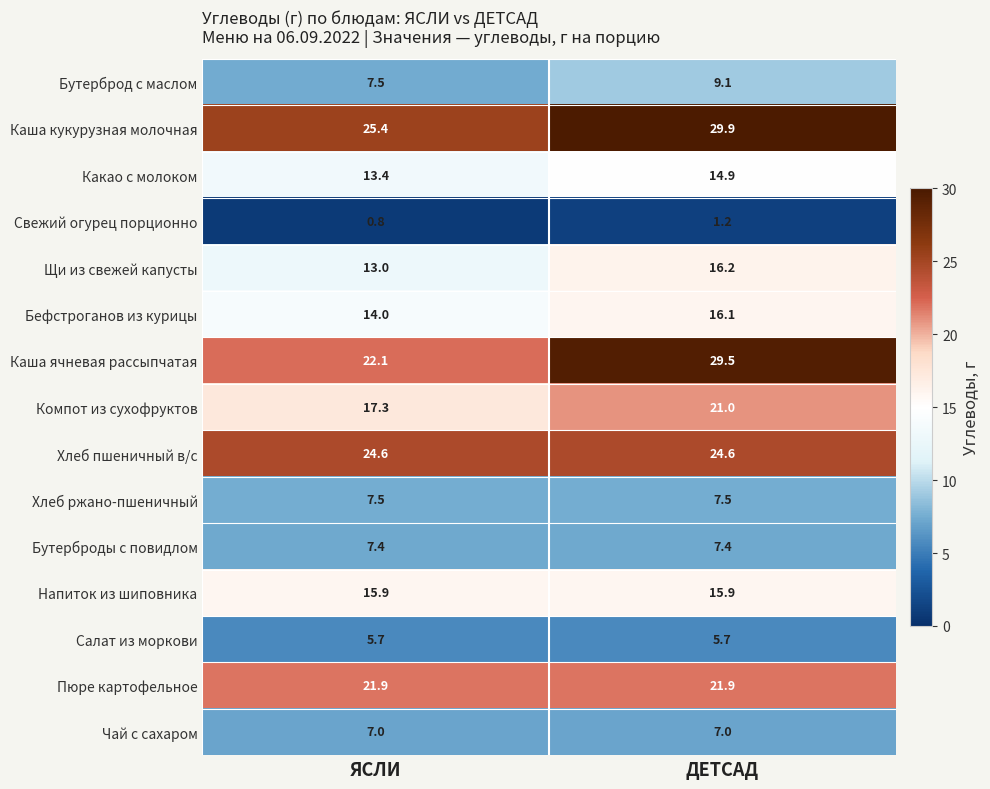

At ДЕТСАД, list the series in order from largest to smallest.

Каша кукурузная молочная, Каша ячневая рассыпчатая, Хлеб пшеничный в/с, Пюре картофельное, Компот из сухофруктов, Щи из свежей капусты, Бефстроганов из курицы, Напиток из шиповника, Какао с молоком, Бутерброд с маслом, Хлеб ржано-пшеничный, Бутерброды с повидлом, Чай с сахаром, Салат из моркови, Свежий огурец порционно